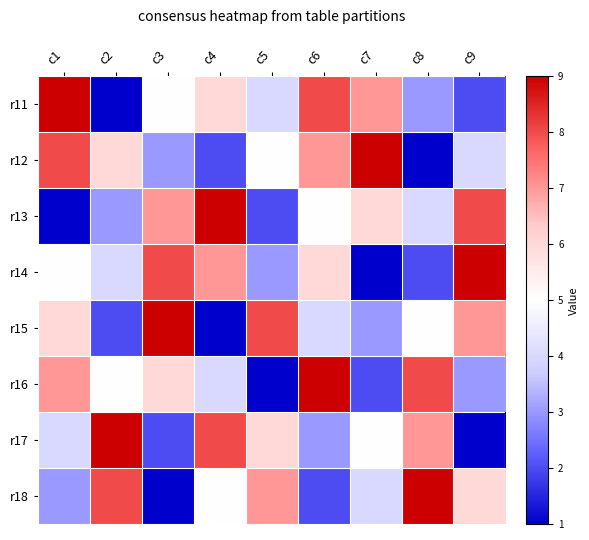

Reading left to right, transcribe all the data shown in this chart.

r11: c1=9	c2=1	c3=5	c4=6	c5=4	c6=8	c7=7	c8=3	c9=2
r12: c1=8	c2=6	c3=3	c4=2	c5=5	c6=7	c7=9	c8=1	c9=4
r13: c1=1	c2=3	c3=7	c4=9	c5=2	c6=5	c7=6	c8=4	c9=8
r14: c1=5	c2=4	c3=8	c4=7	c5=3	c6=6	c7=1	c8=2	c9=9
r15: c1=6	c2=2	c3=9	c4=1	c5=8	c6=4	c7=3	c8=5	c9=7
r16: c1=7	c2=5	c3=6	c4=4	c5=1	c6=9	c7=2	c8=8	c9=3
r17: c1=4	c2=9	c3=2	c4=8	c5=6	c6=3	c7=5	c8=7	c9=1
r18: c1=3	c2=8	c3=1	c4=5	c5=7	c6=2	c7=4	c8=9	c9=6